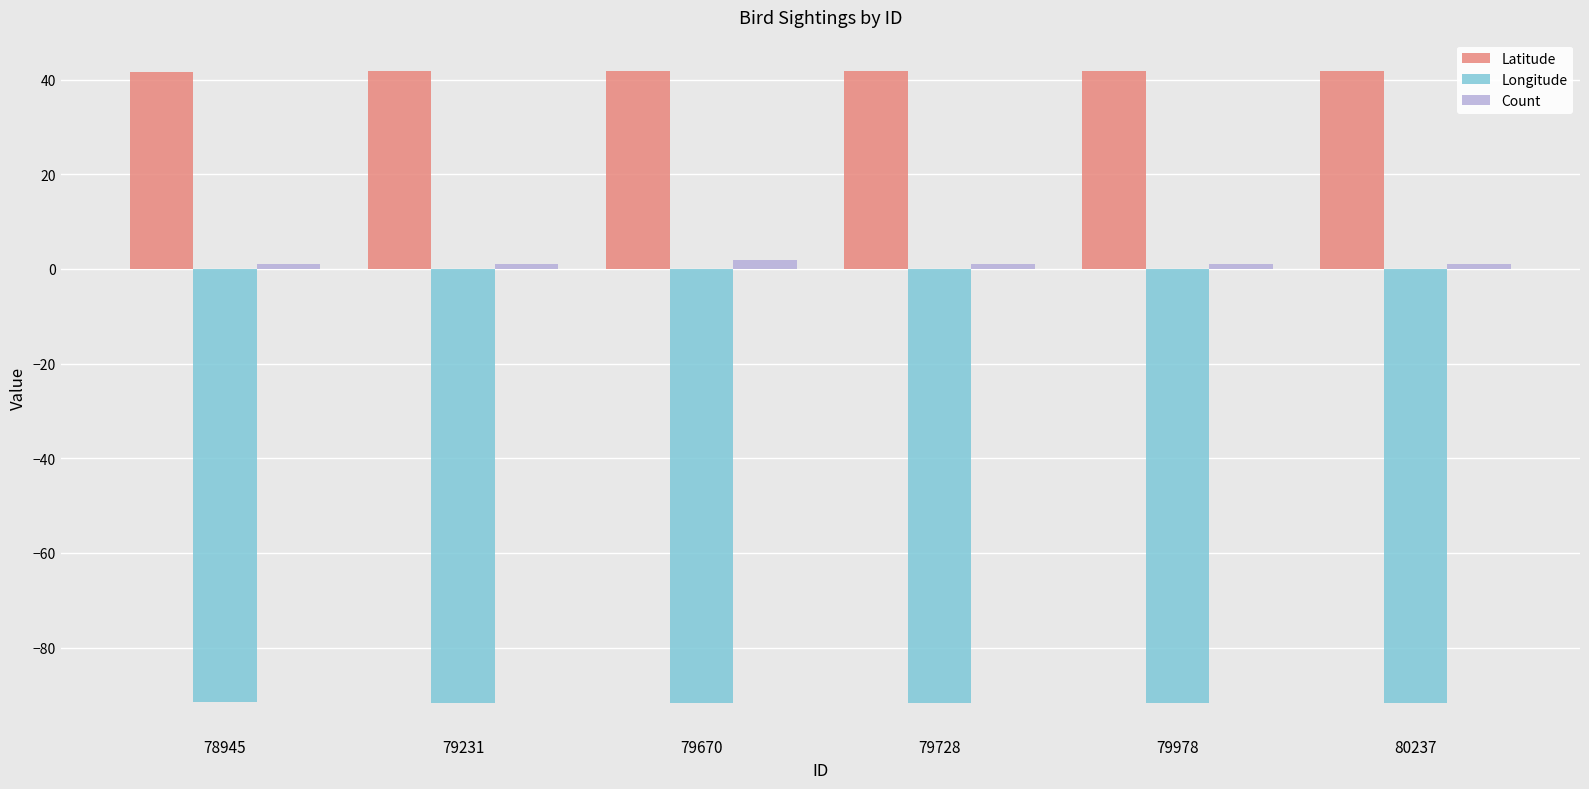

Is the value of Latitude at 79670 greater than the value of Longitude at 80237?

Yes